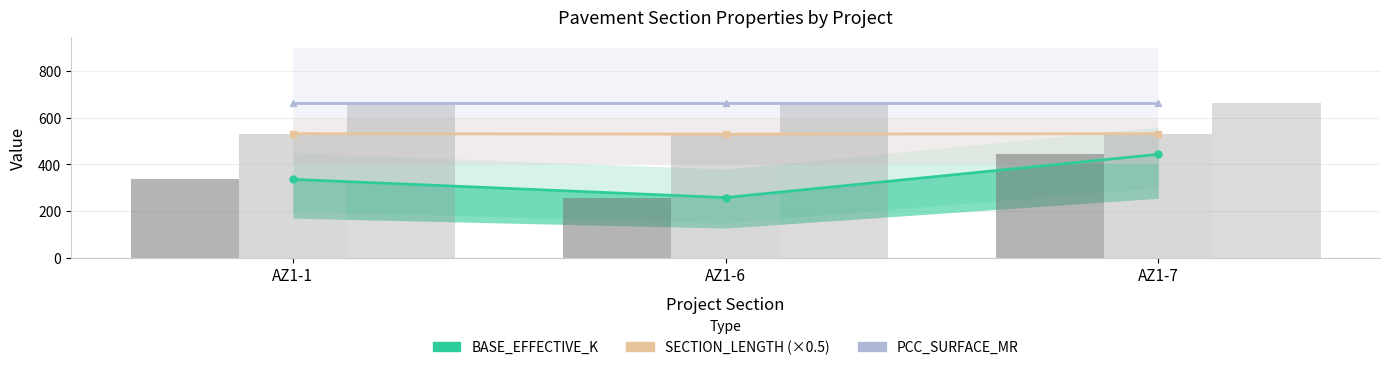

At AZ1-7, list the series in order from smallest to largest.

BASE_EFFECTIVE_K, SECTION_LENGTH (×0.5), PCC_SURFACE_MR